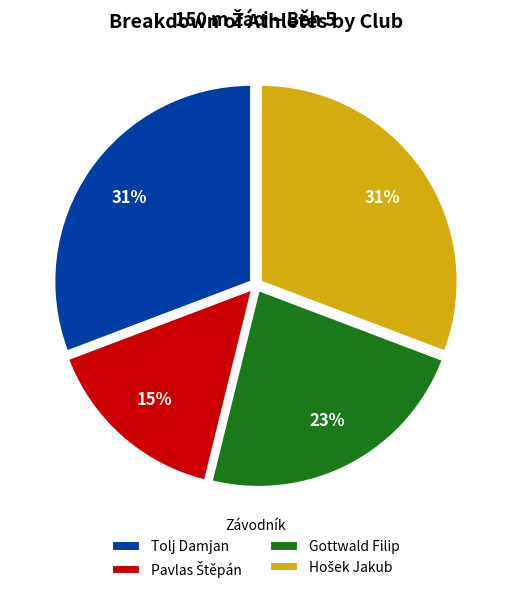

To the nearest percent, what portion does Gottwald Filip represent?

23%